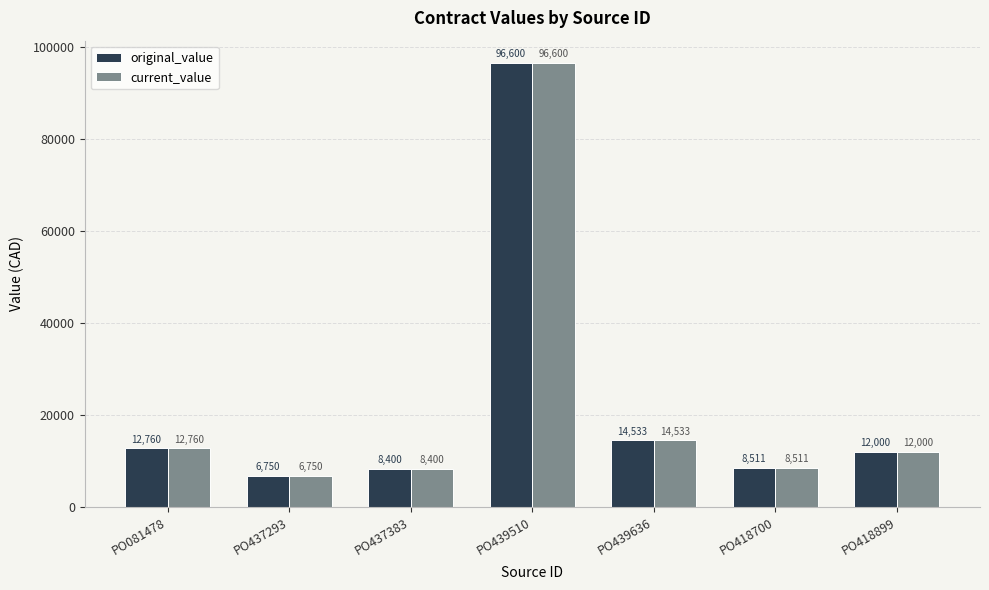

Which label corresponds to the smallest value in the chart?

PO437293